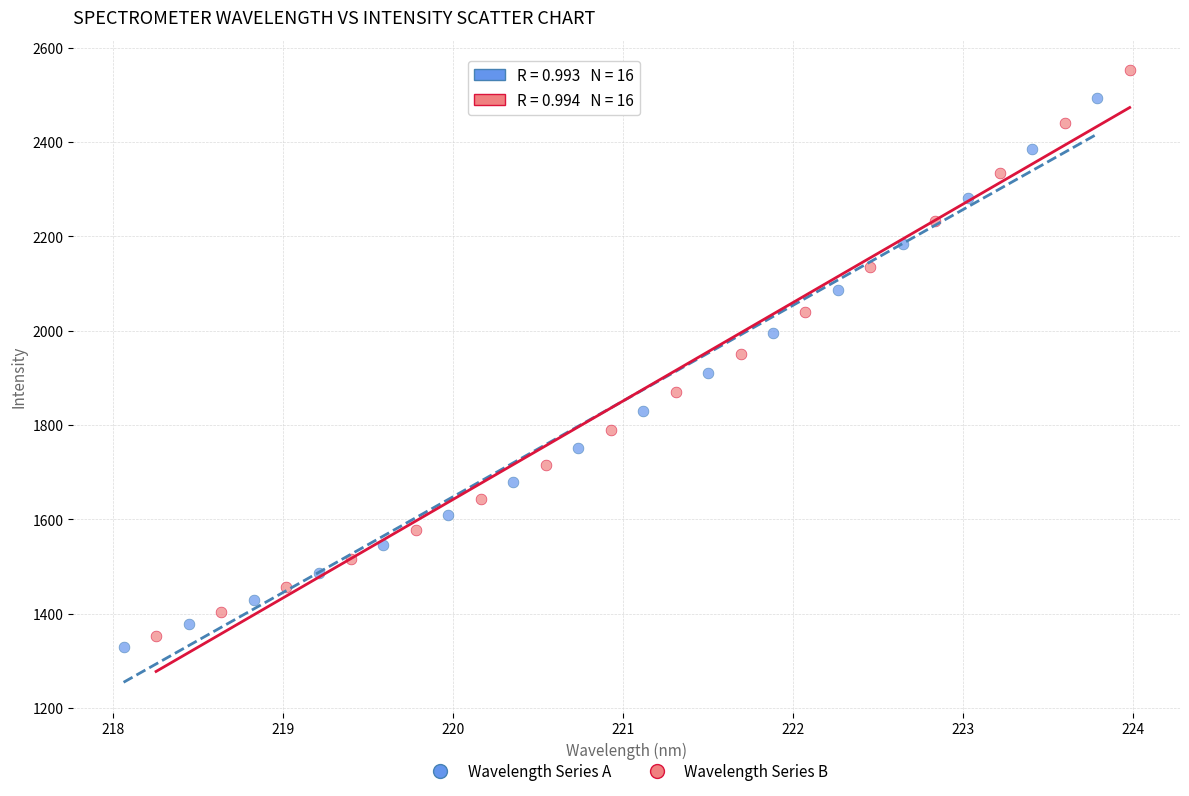

Which series reaches the maximum Y coordinate?

Wavelength Series B